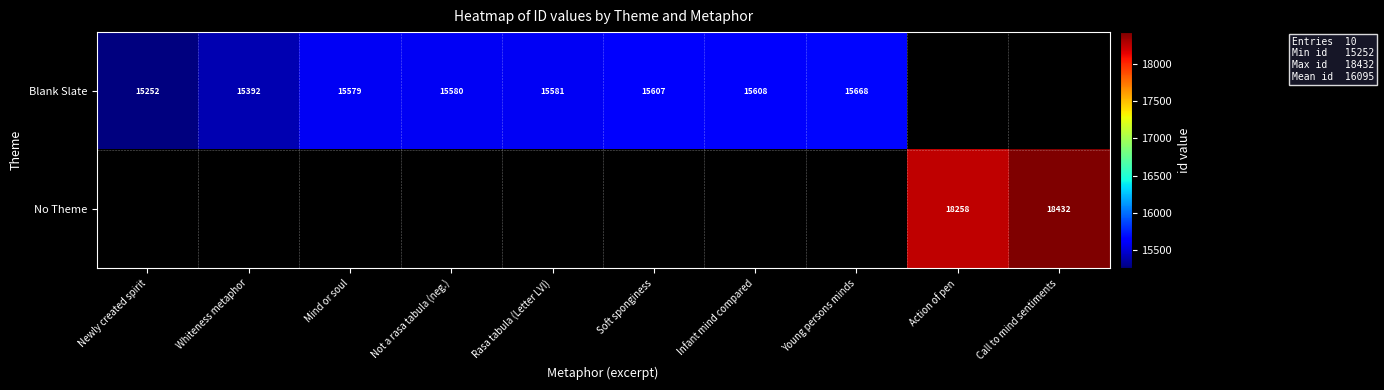

Between Newly created spirit and Rasa tabula (Letter LVI), which is larger?

Rasa tabula (Letter LVI)